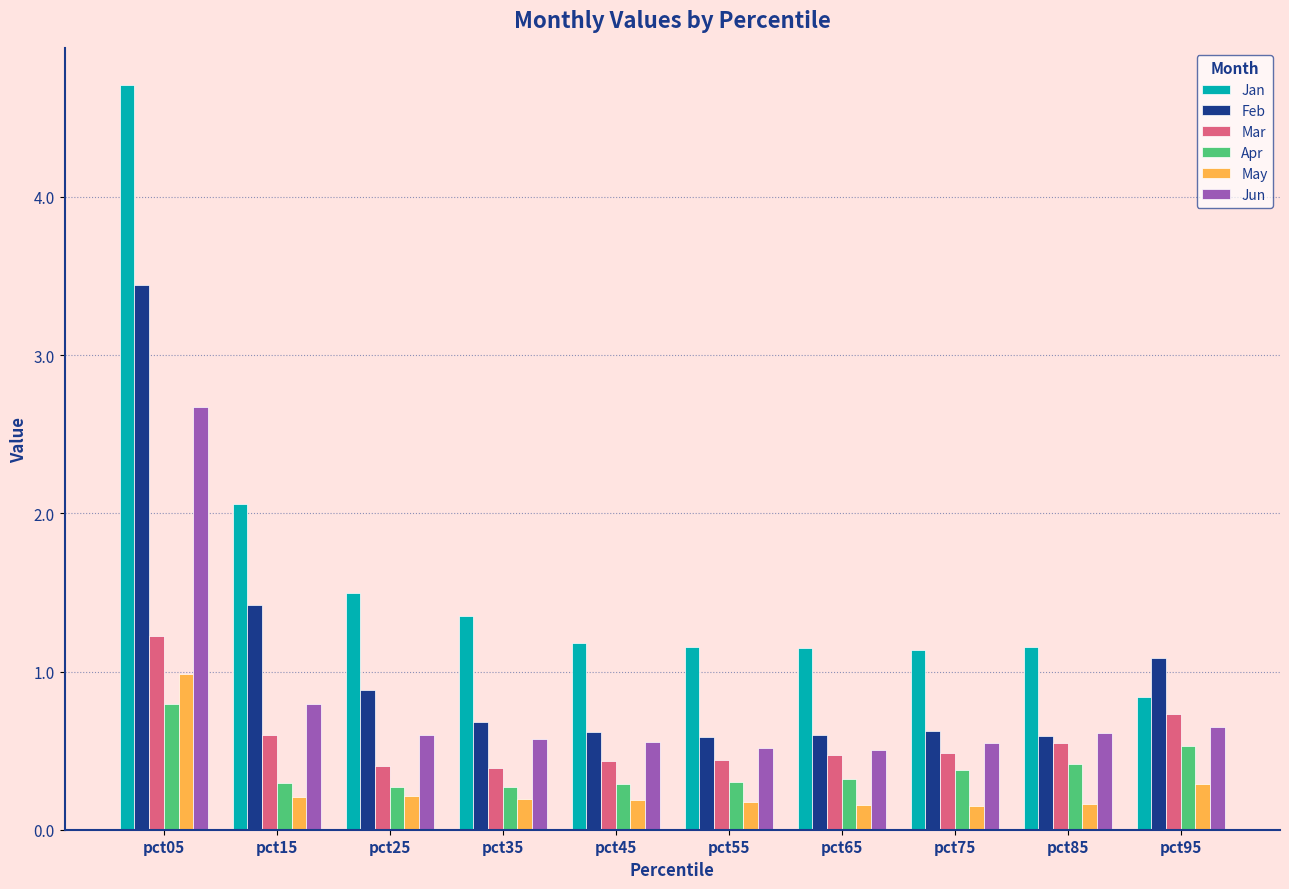

What is the difference between the Mar values at pct05 and pct15?

0.6